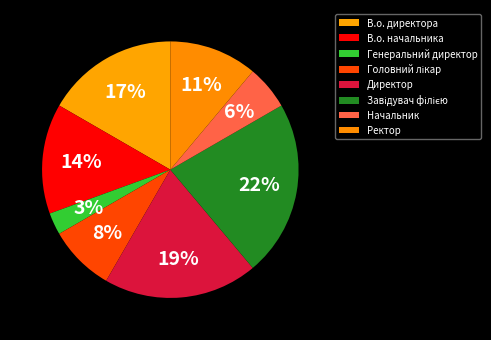

What percentage do Директор and В.о. директора together represent?

36.1%